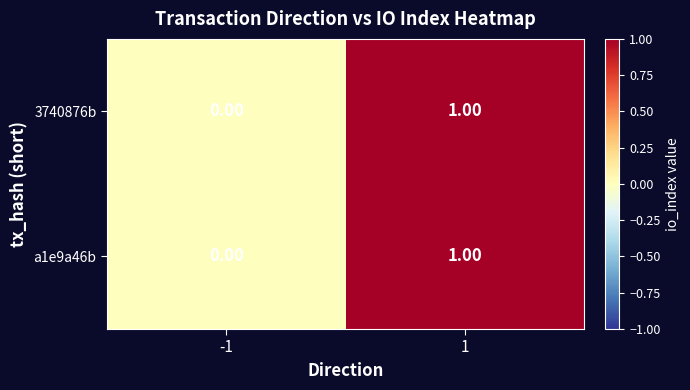

List the labels in order of a1e9a46b value, smallest first.

-1, 1